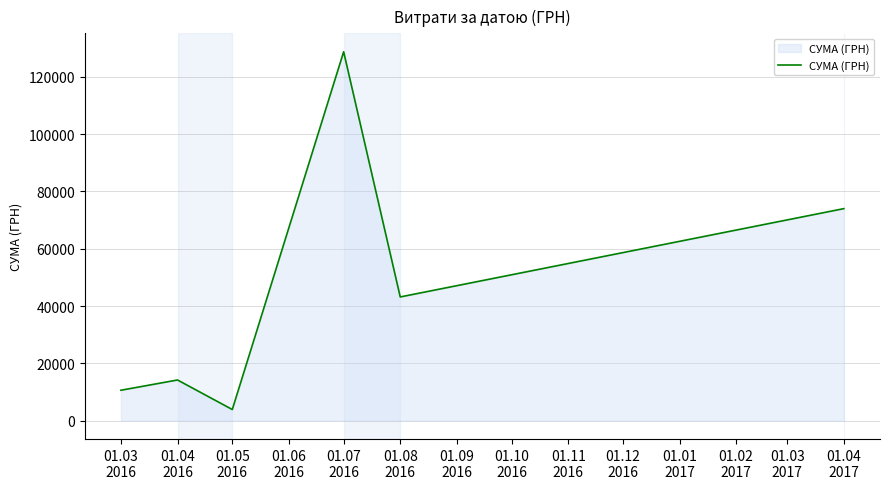

What is the sum of all values?

274595.1